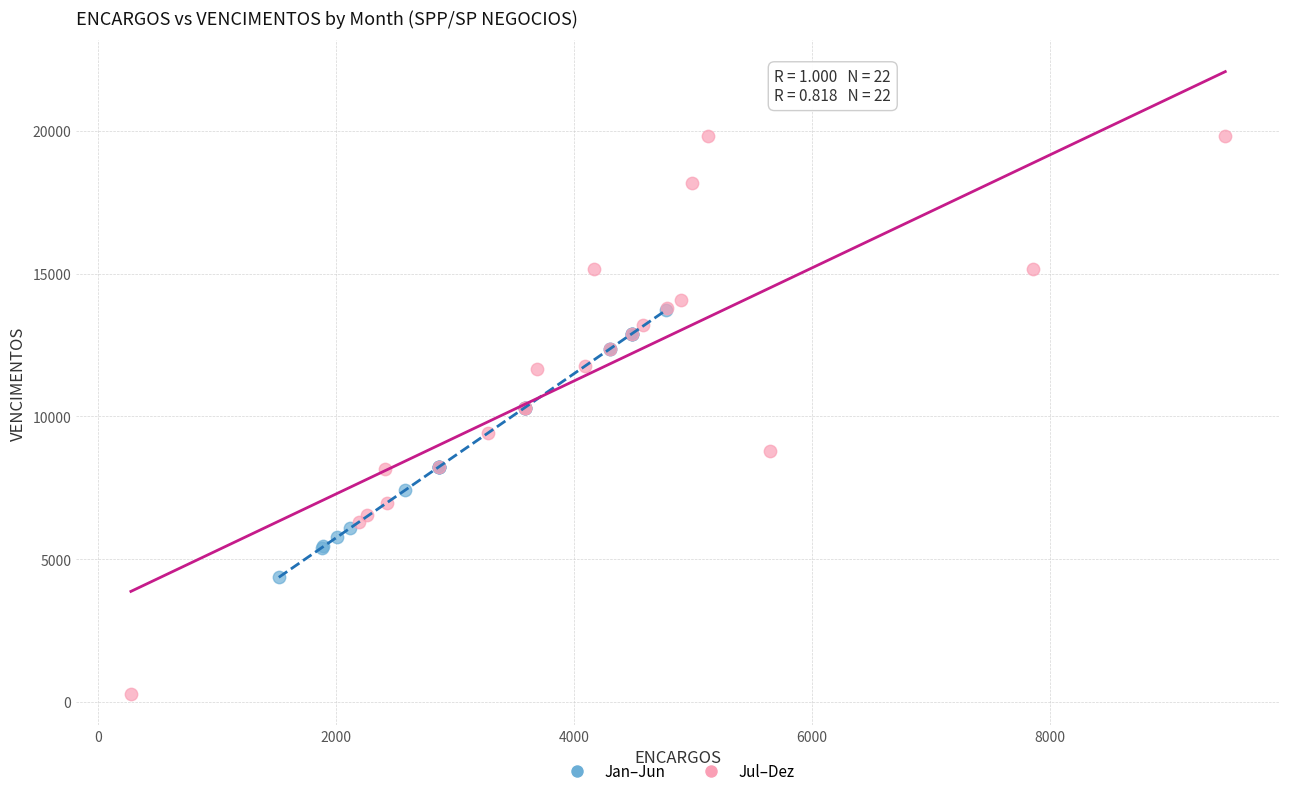

Which series has the largest Y range (max minus min)?

Jul–Dez